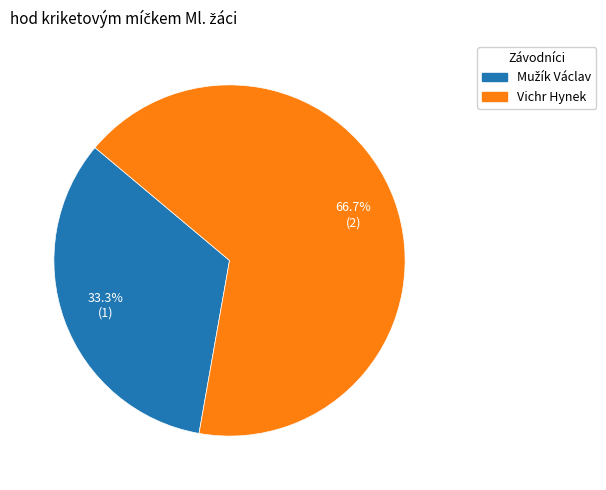

How many slices are in this pie chart?

2